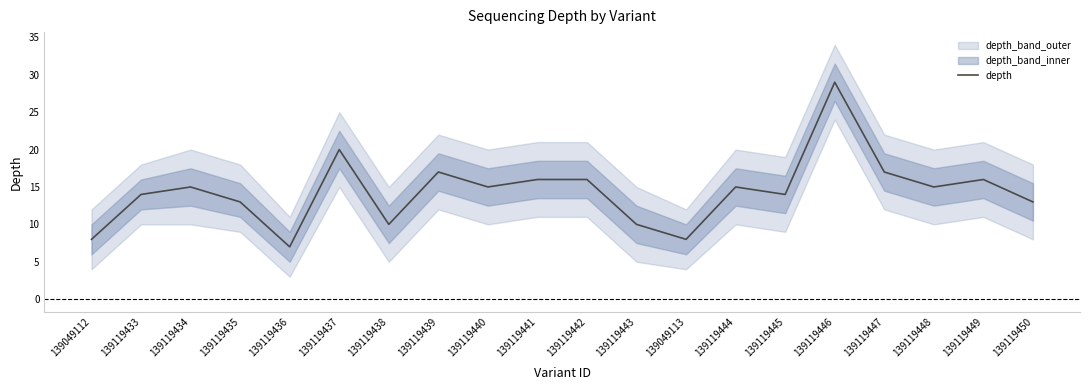

What is the change in value from 139119434 to 139119441?

+1